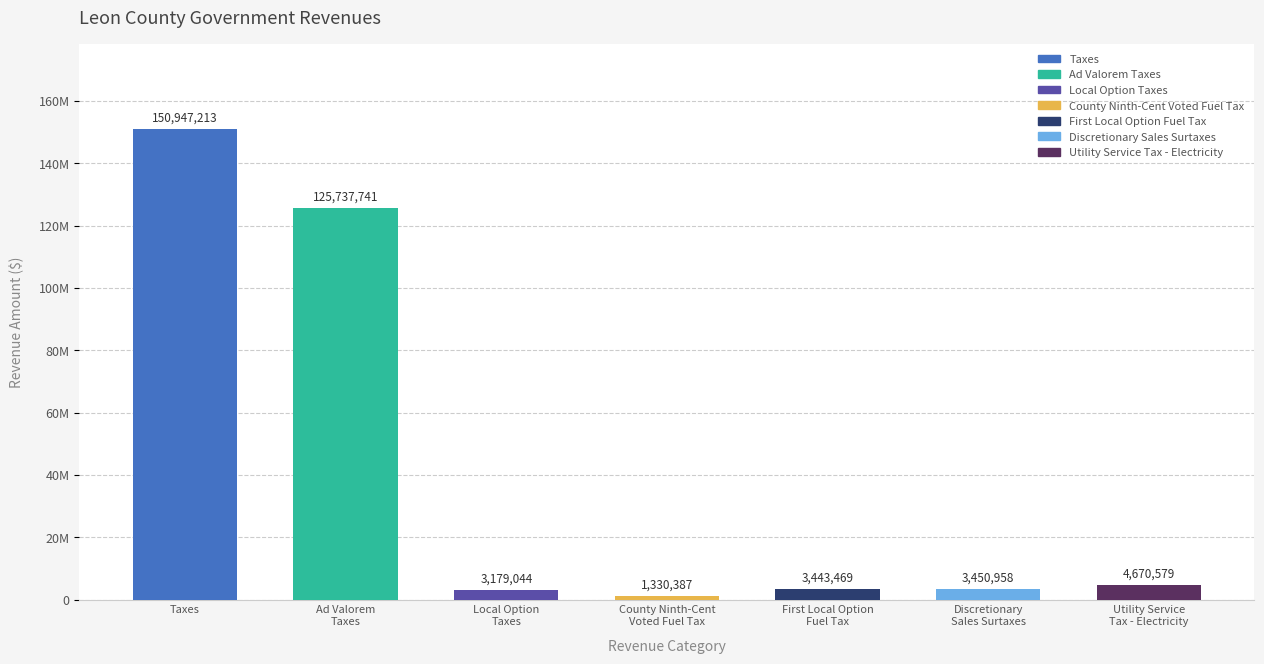

The value of values at County Ninth-Cent Voted Fuel Tax is 474021. True or false?

False